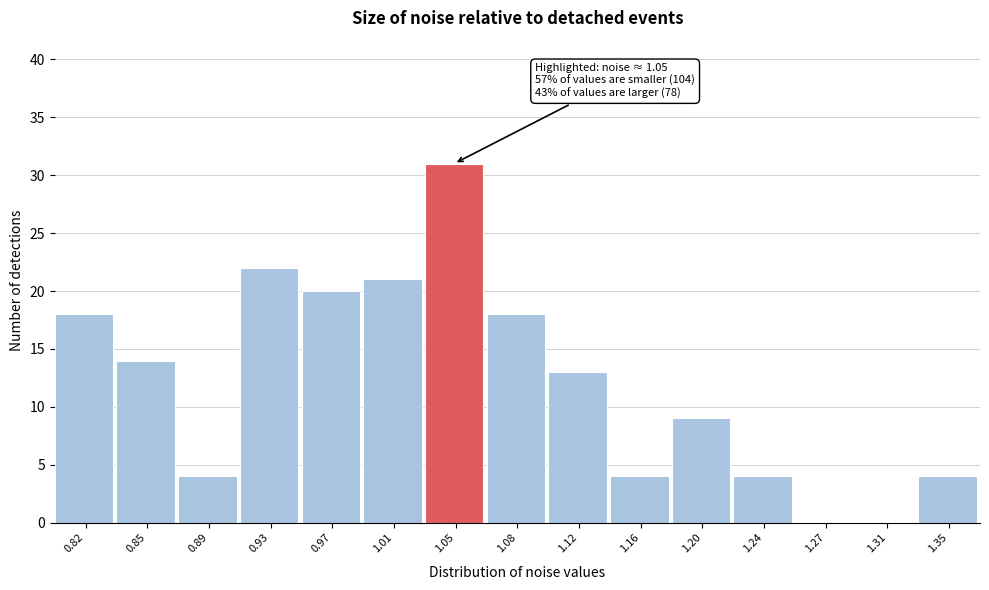

Reading left to right, transcribe all the data shown in this chart.

0.82=18	0.85=14	0.89=4	0.93=22	0.97=20	1.01=21	1.05=31	1.08=18	1.12=13	1.16=4	1.20=9	1.24=4	1.27=0	1.31=0	1.35=4